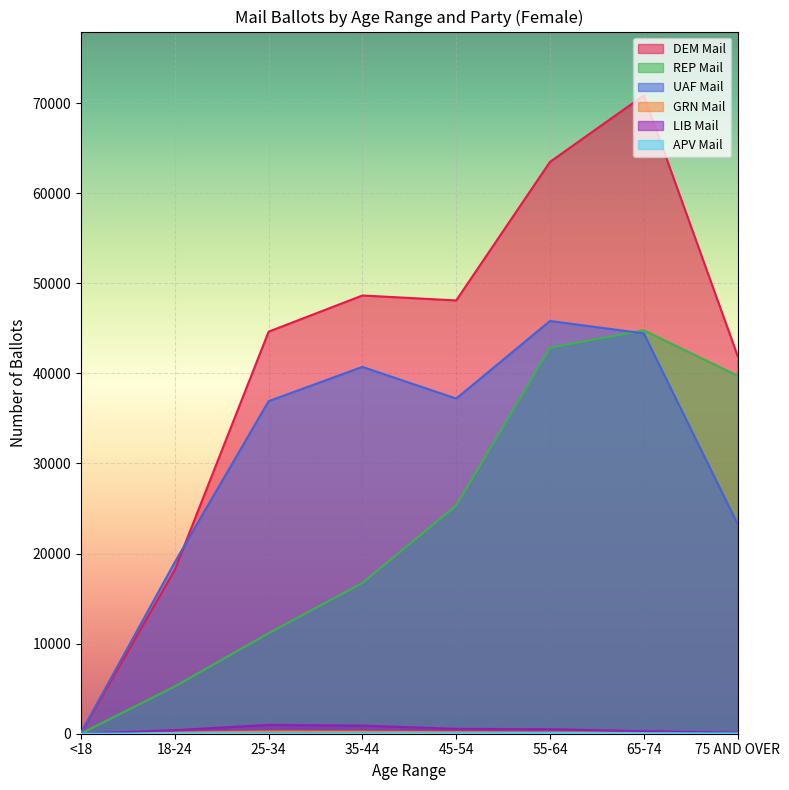

True or false: LIB Mail has a value of 1641 at 25-34.

False